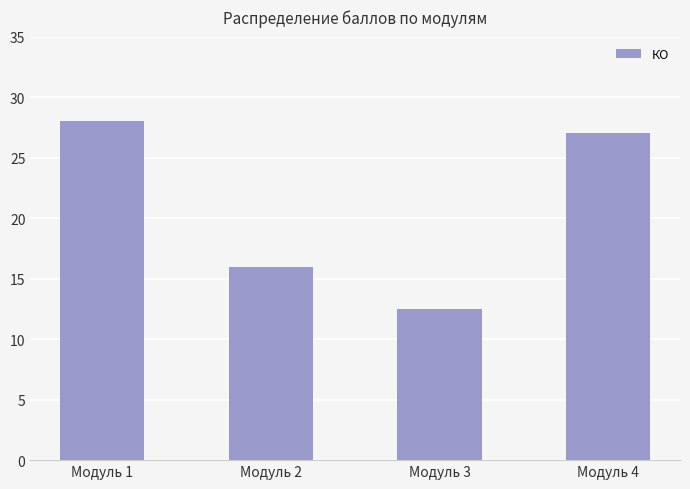

Reading left to right, extract all data points from this chart.

28.0	16.0	12.5	27.0